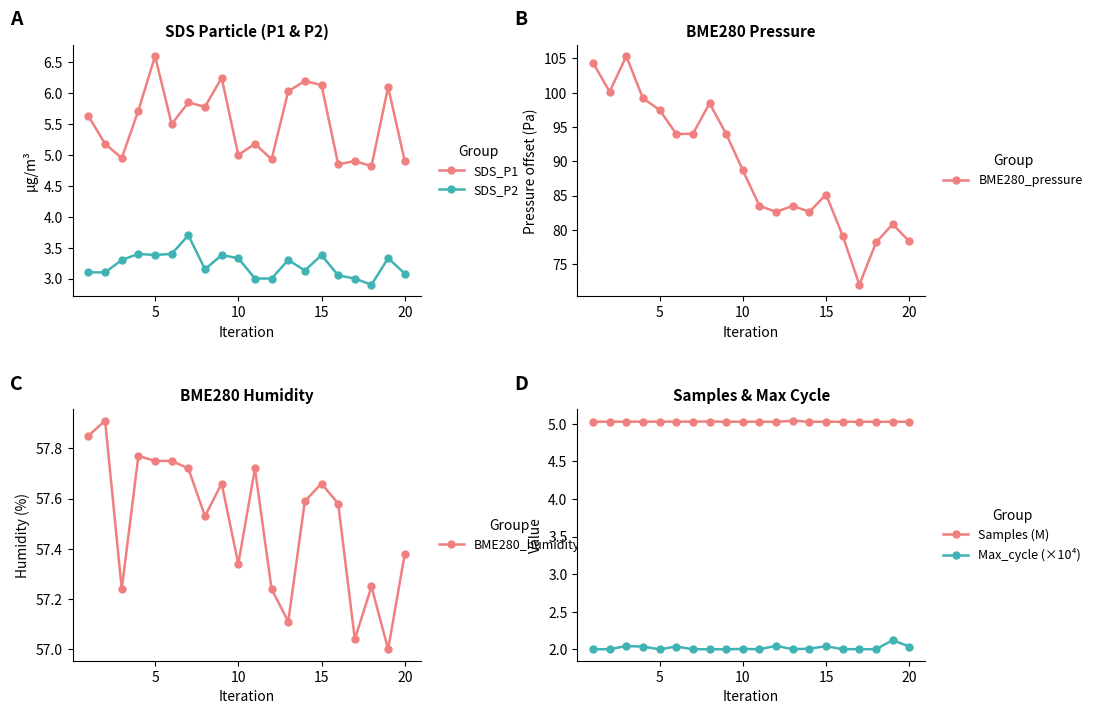

List the labels in order of BME280_humidity value, largest first.

5, 0, 15, 20, 25, 6, 10, 8, 14, 13, 15, 7, 19, 9, 17, 10, 11, 12, 16, 18